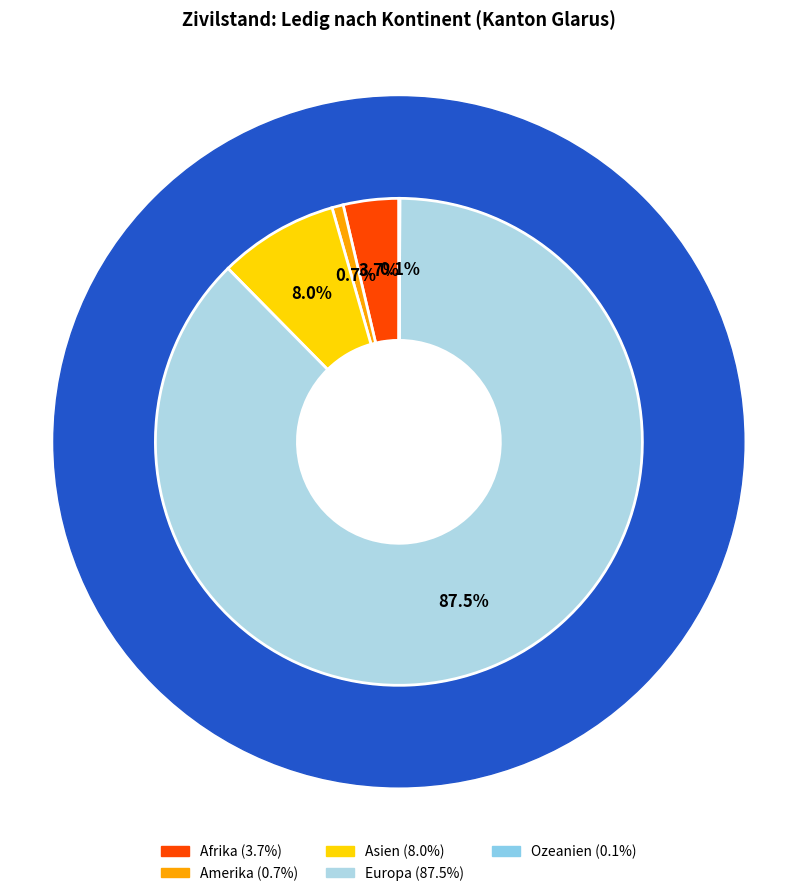

Does Europa account for over 50% of the chart?

Yes